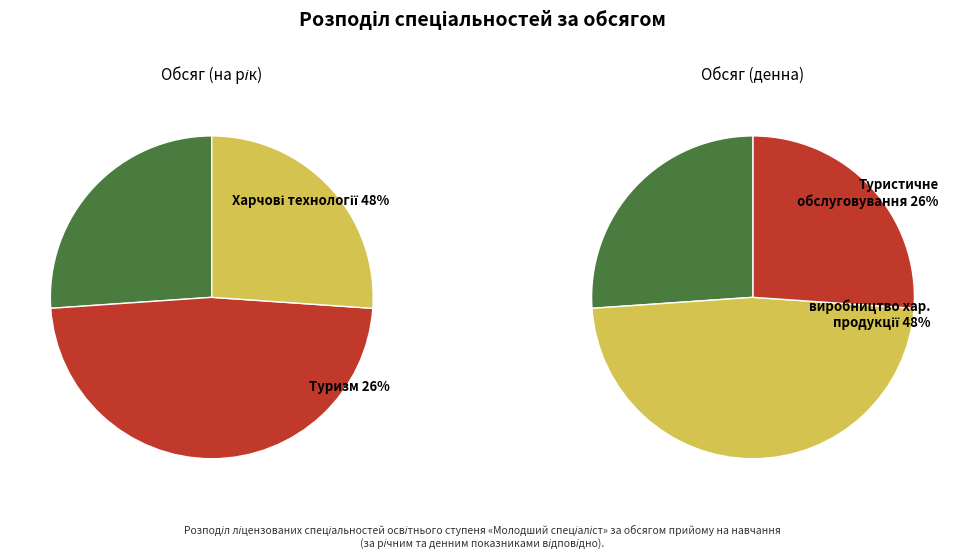

Which series has the largest range (max minus min)?

Обсяг (на рік)